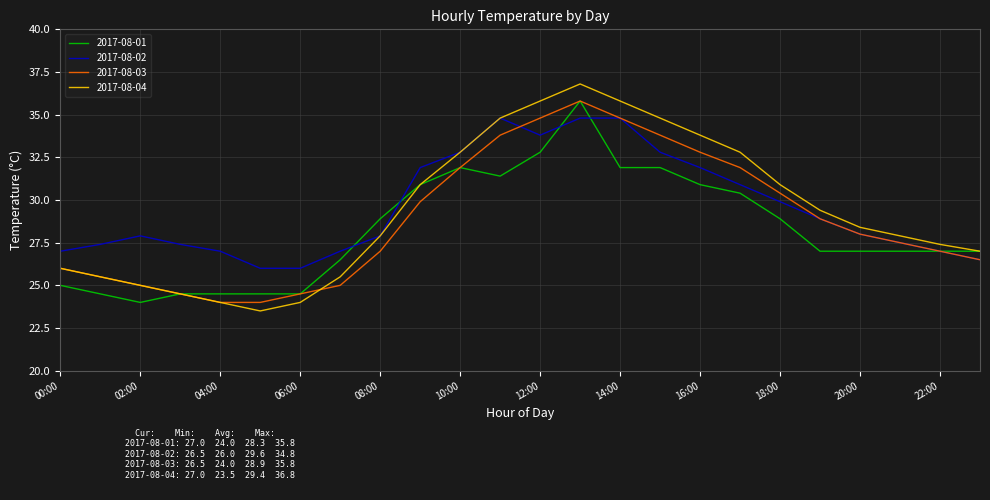

Which series has the largest range (max minus min)?

2017-08-04